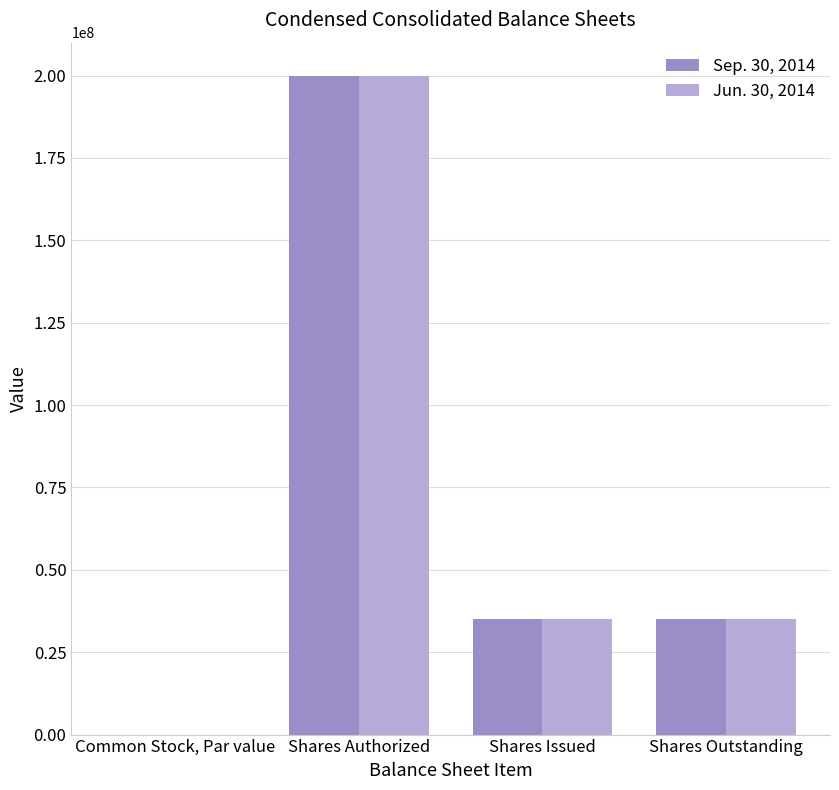

Are the bars grouped side by side (vs. stacked)?

Yes